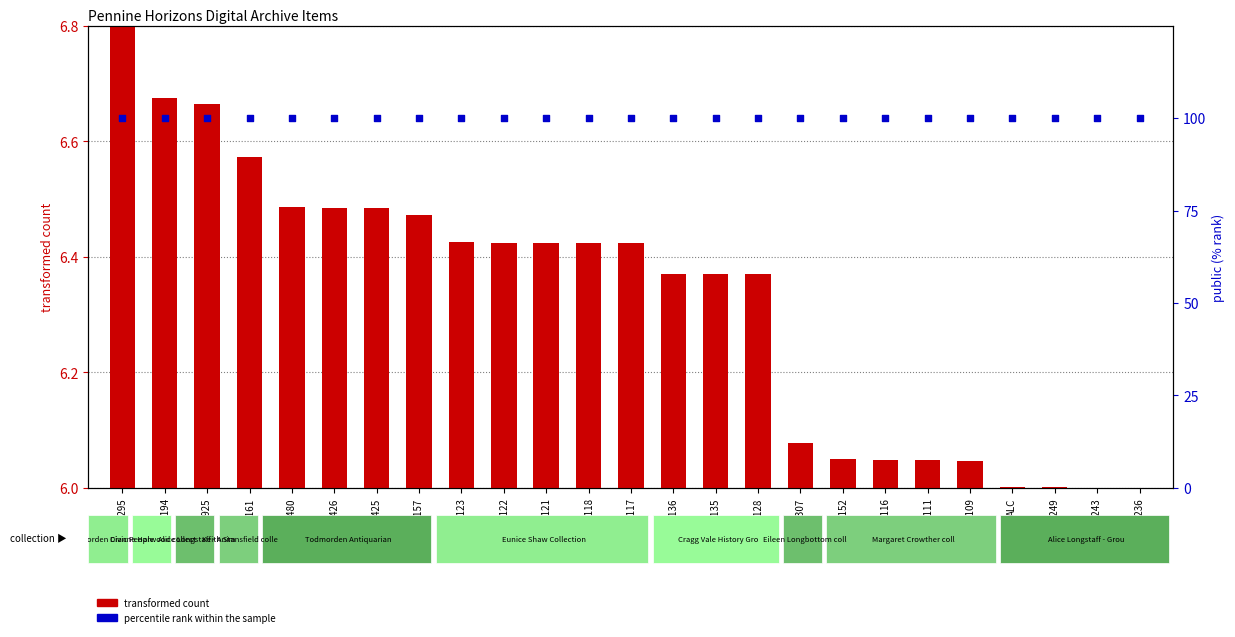

Which series has the largest total across all categories?

percentile rank within the sample